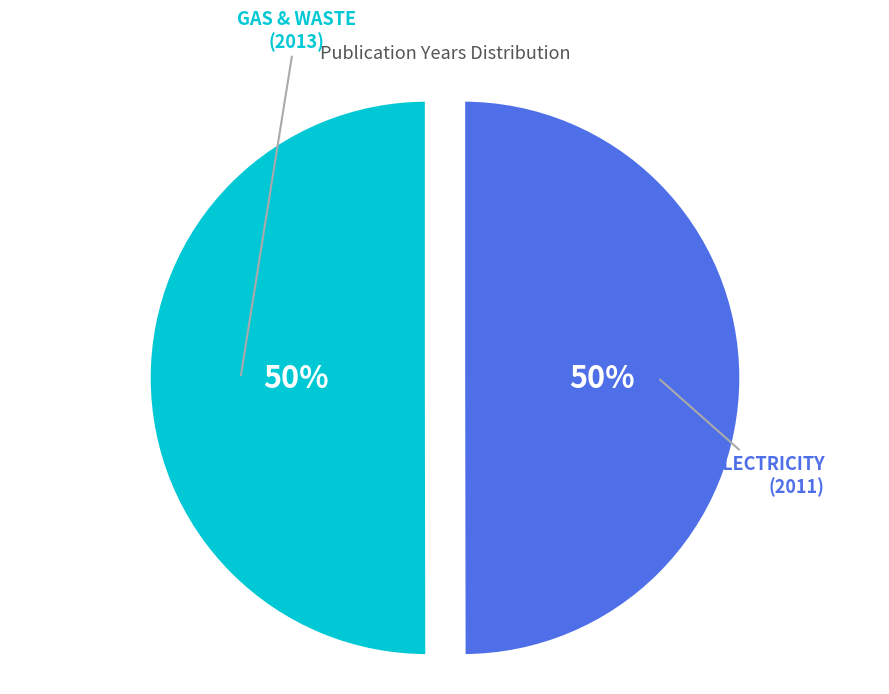

To the nearest percent, what is the average slice percentage?

50%